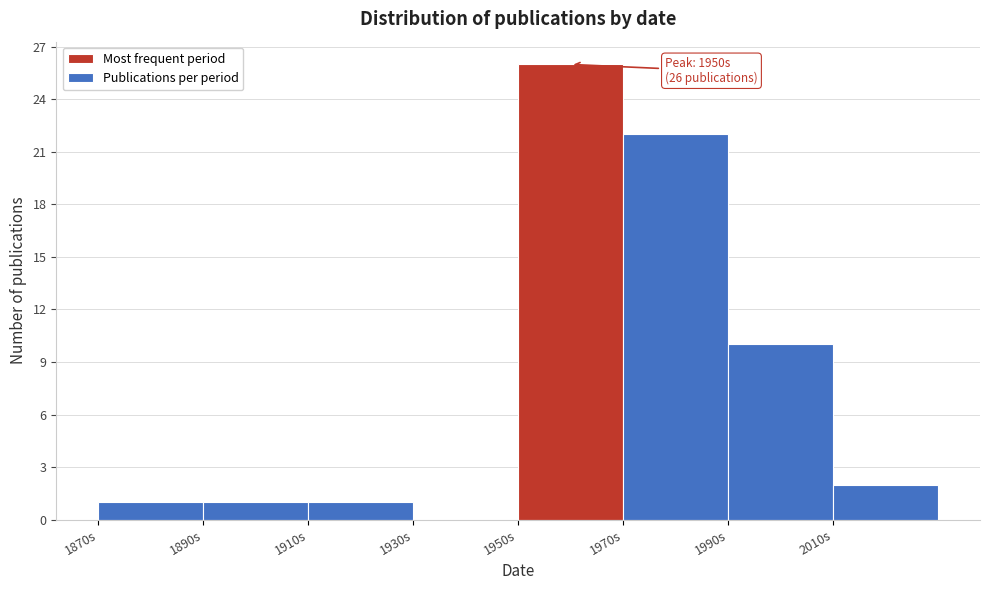

Over which range of the x-axis is the bar tallest?

1950 to 1970